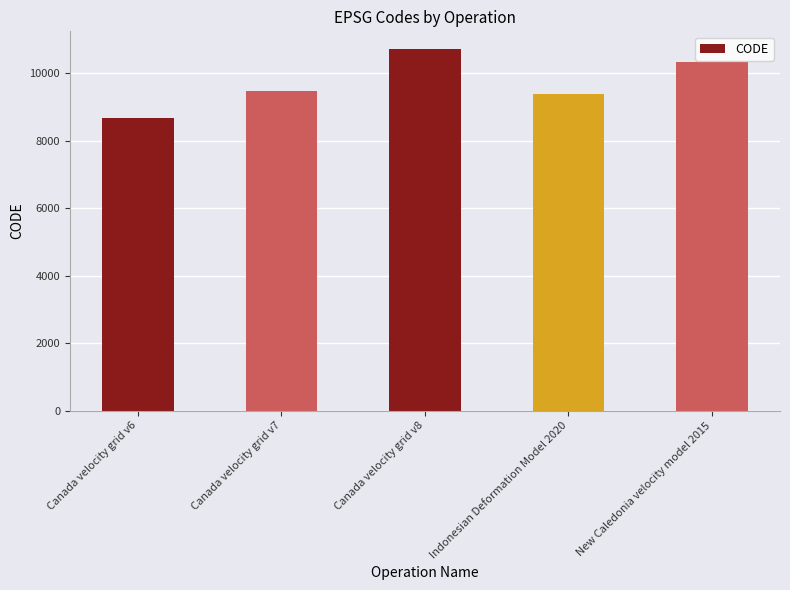

List the labels in order of value, smallest first.

Canada velocity grid v6, Indonesian Deformation Model 2020, Canada velocity grid v7, New Caledonia velocity model 2015, Canada velocity grid v8